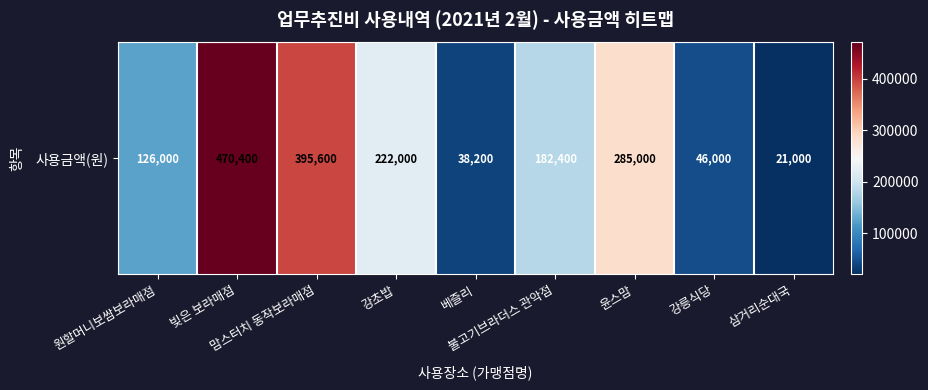

What is the smallest value displayed?

21000